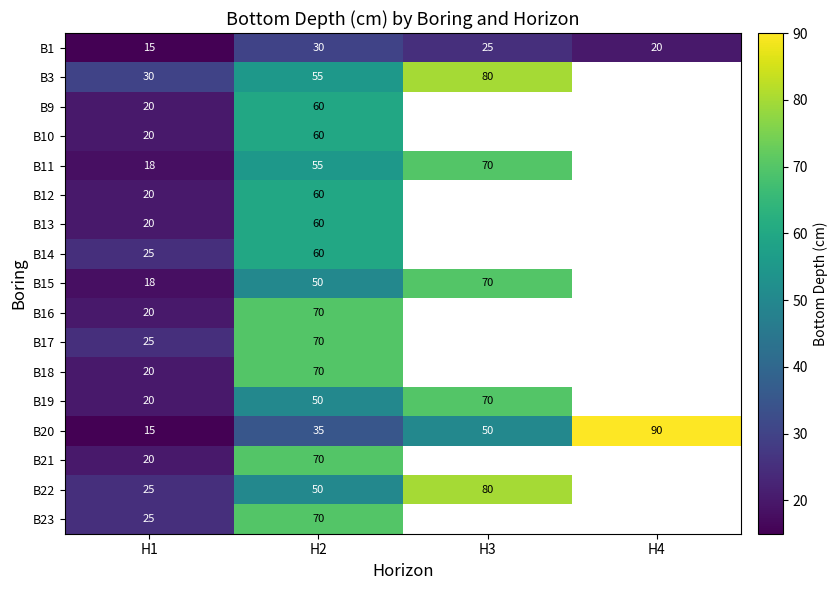

Count the number of categories in the chart.

4